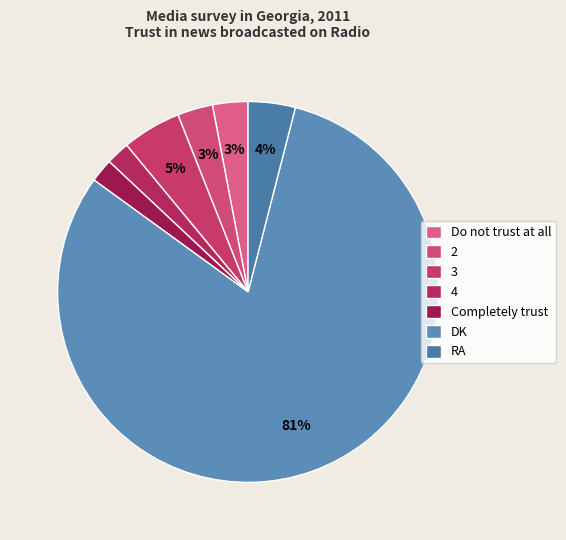

What is the ratio of the value at 4 to the value at RA?

0.5